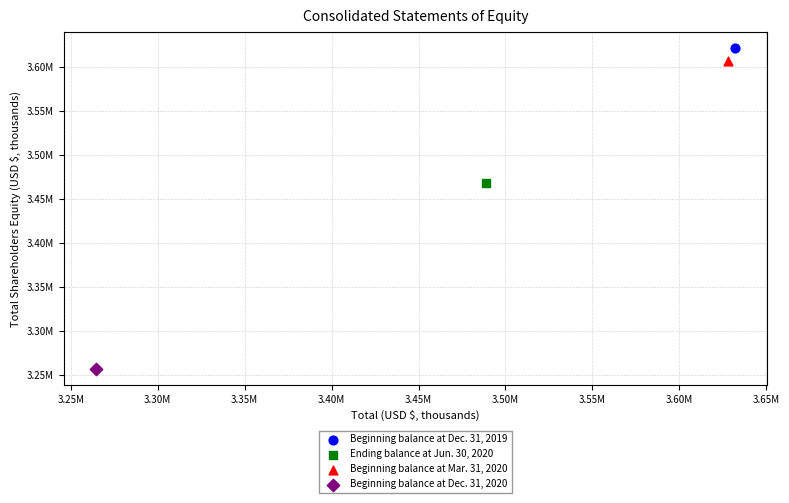

What are all the series names shown in the legend?

Beginning balance at Dec. 31, 2019, Ending balance at Jun. 30, 2020, Beginning balance at Mar. 31, 2020, Beginning balance at Dec. 31, 2020